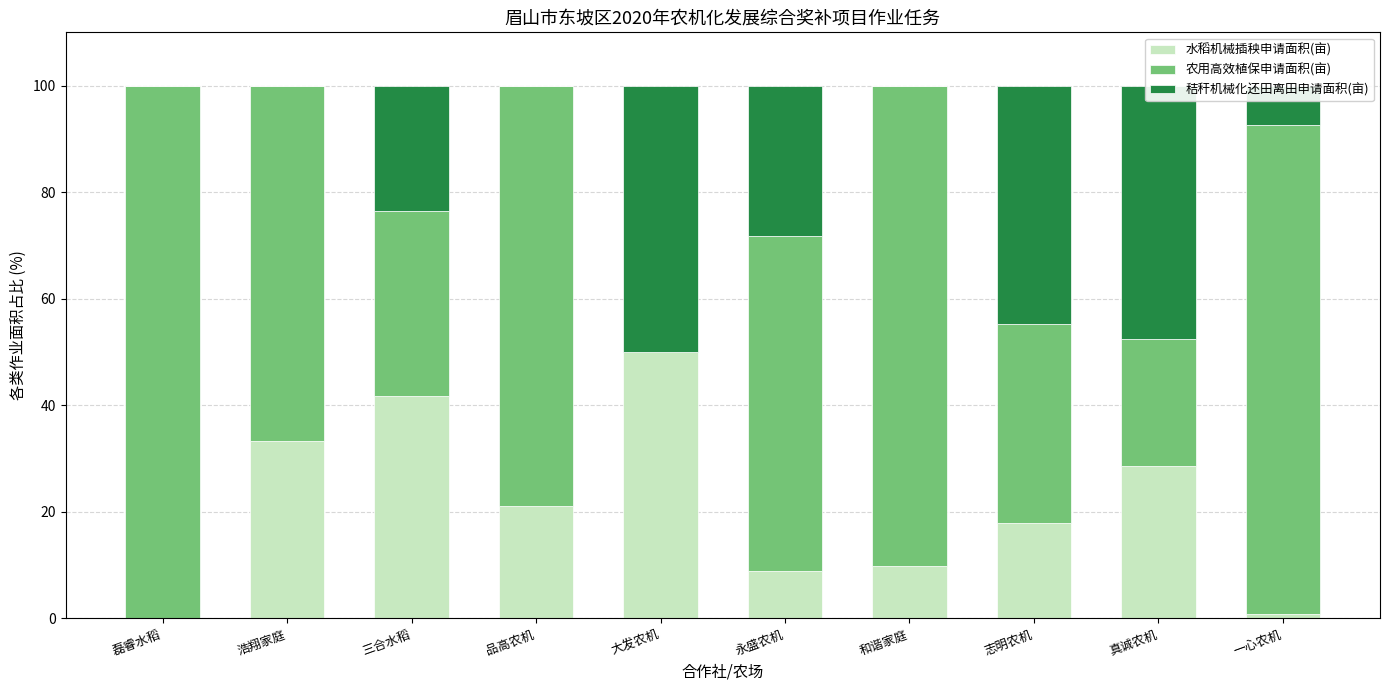

The 水稻机械插秧申请面积(亩) series shows 9.9 at 和谐家庭. True or false?

True